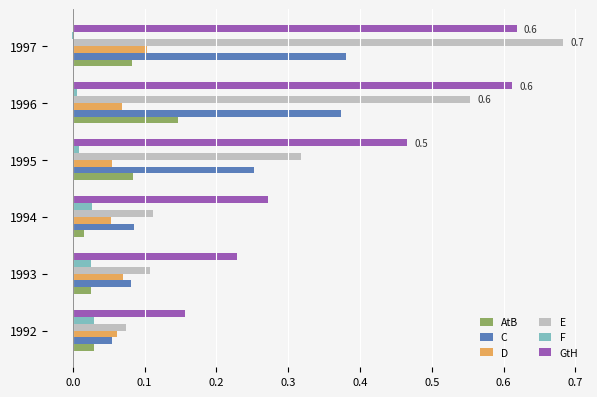

Is it true that D equals 0.0 at 1992?

False